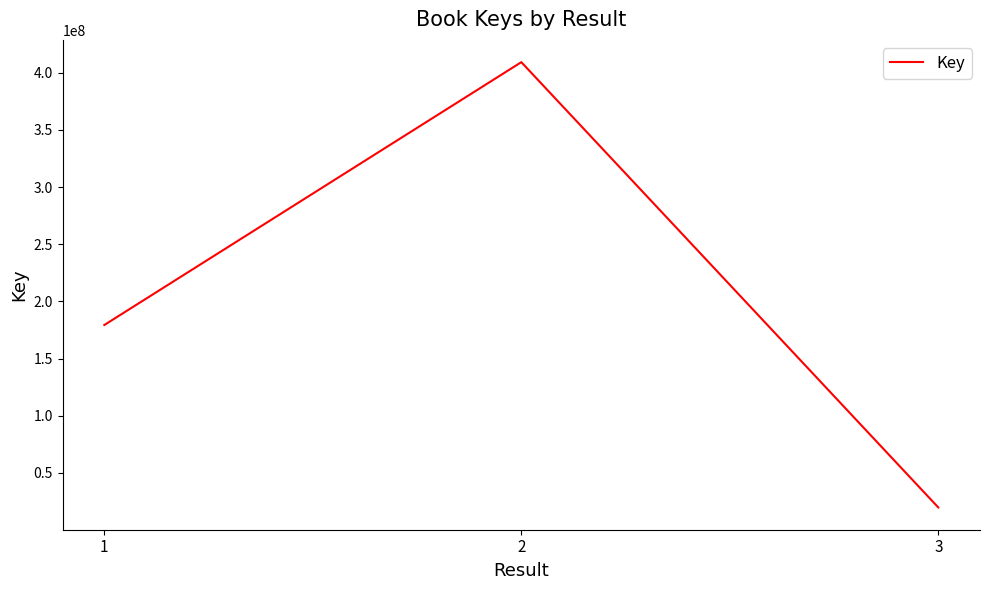

What is the change in value from 1 to 2?

+229931018